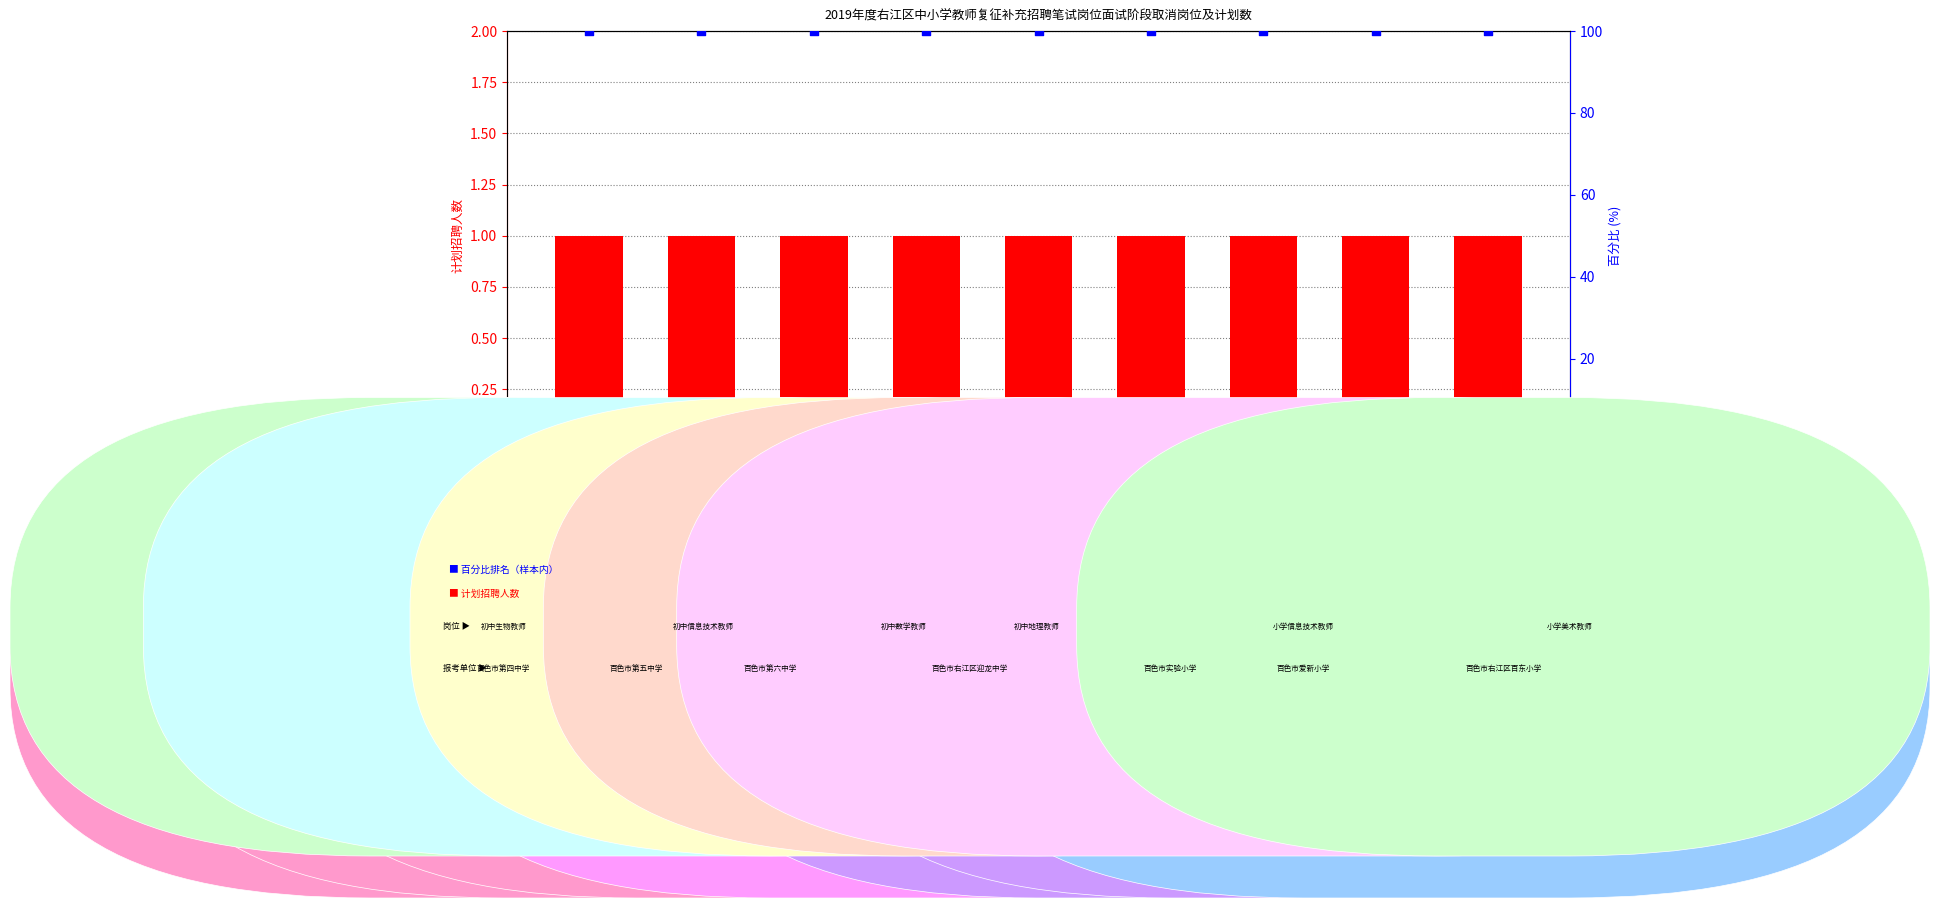

Which series has the largest Y range (max minus min)?

计划招聘人数